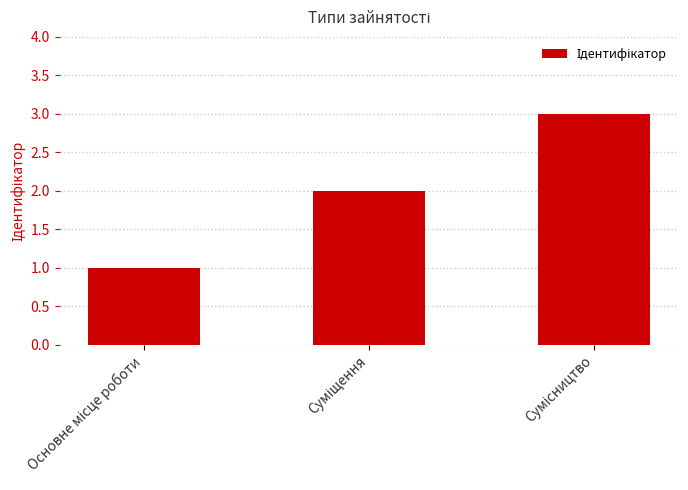

What is the greatest value displayed?

3